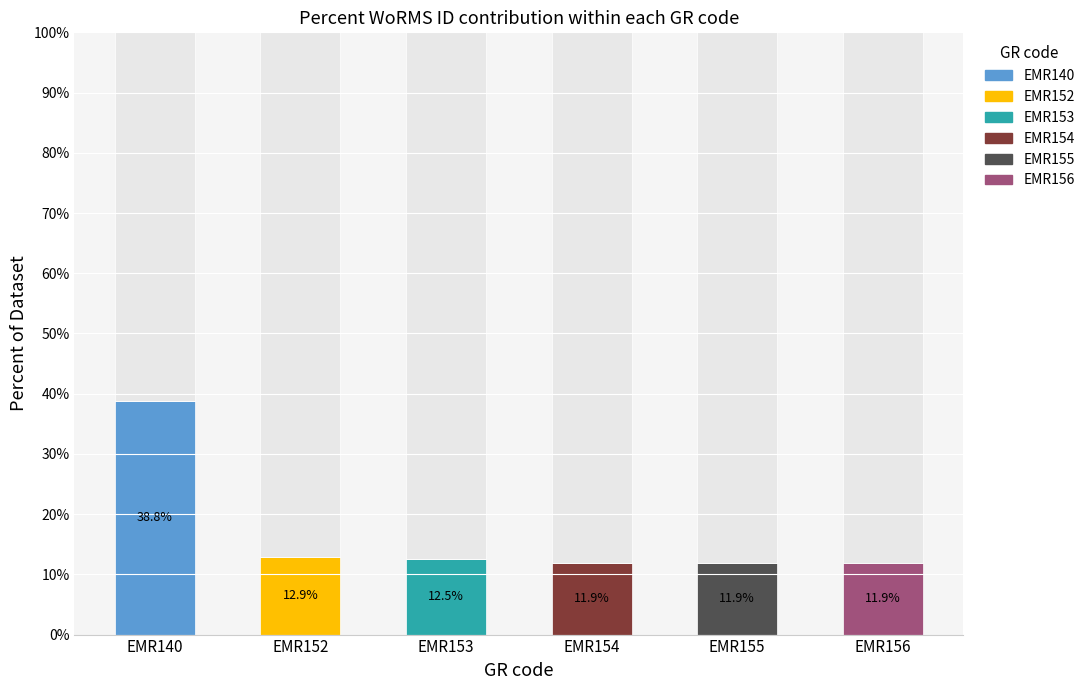

At which category is the sum across all series the highest?

EMR140